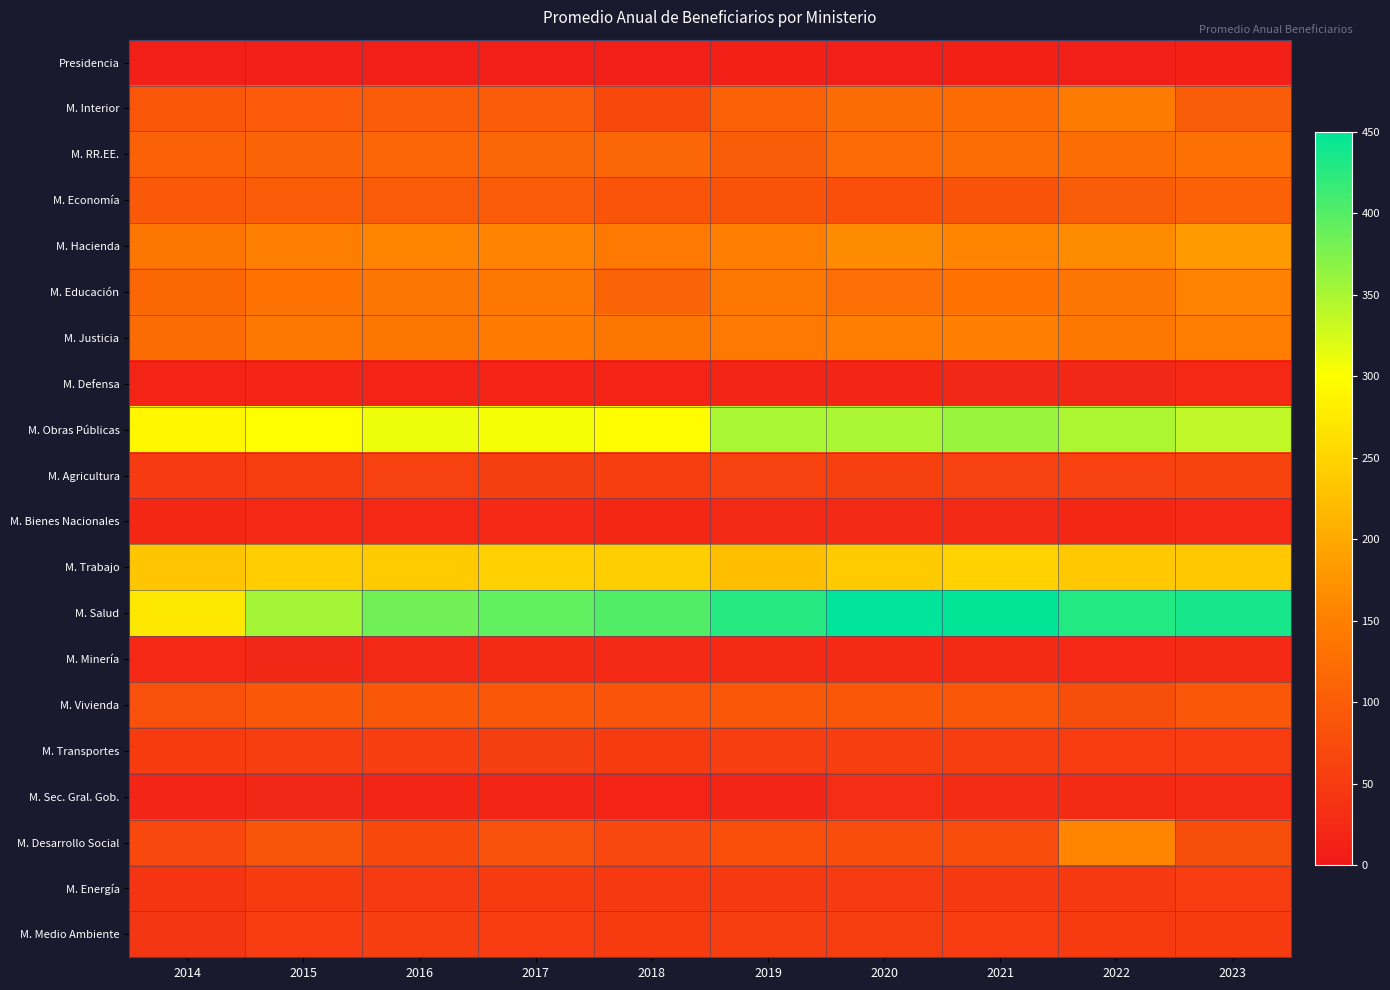

What is the difference between the highest and lowest values at 2020?

441.3